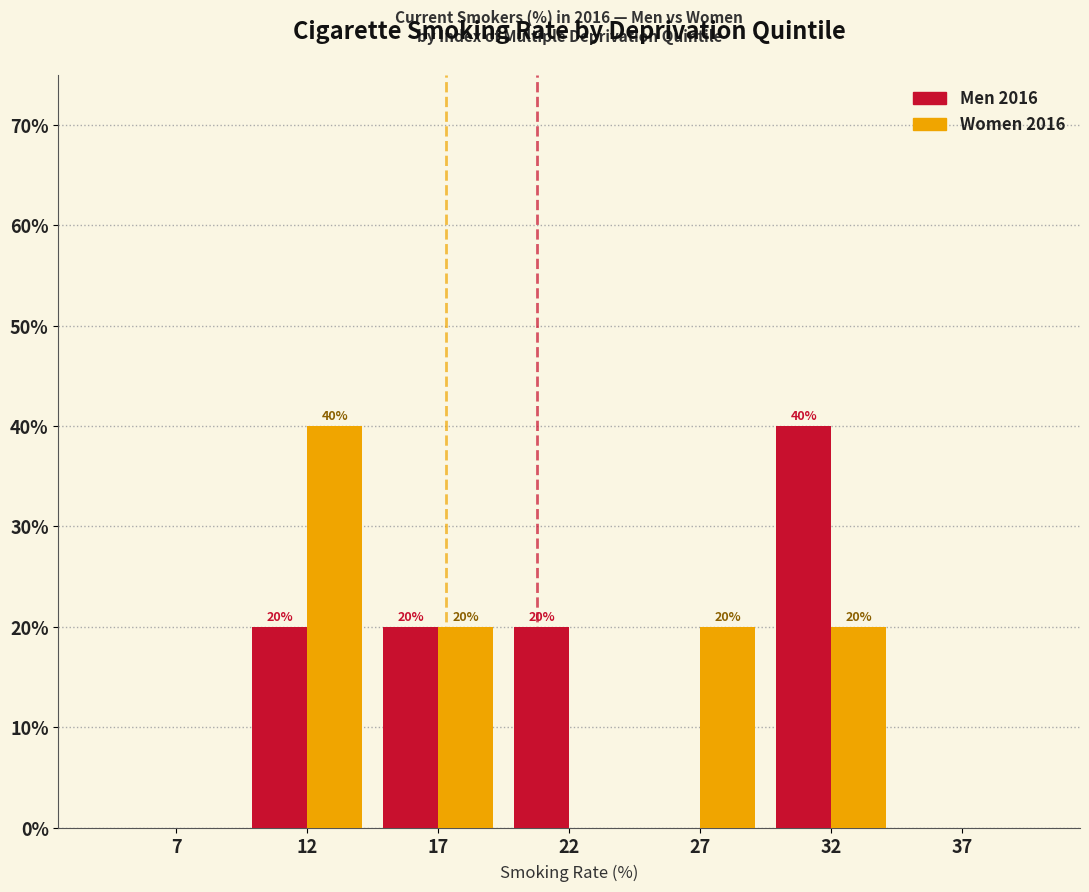

Reading right to left, list all the values displayed in this chart.

Men 2016: 37=0	32=40	27=0	22=20	17=20	12=20	7=0
Women 2016: 37=0	32=20	27=20	22=0	17=20	12=40	7=0